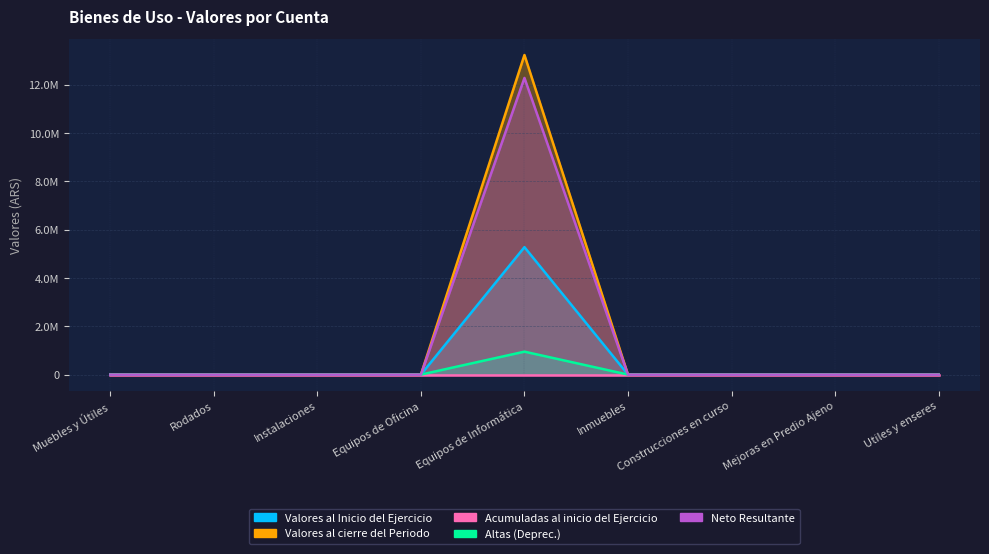

Does the chart display data point markers on the line(s)?

No